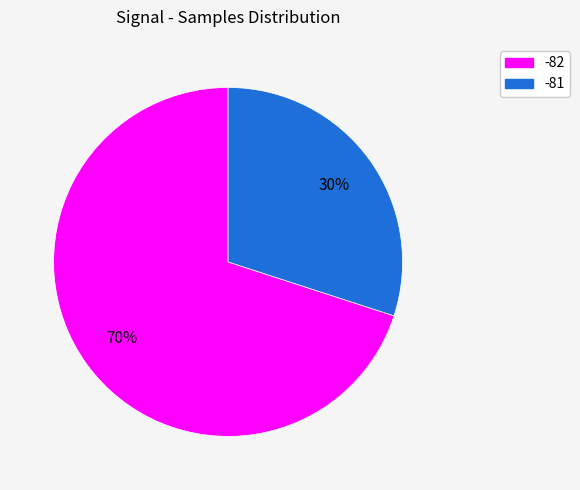

To the nearest percent, what is the difference between the largest and smallest slice percentages?

40%